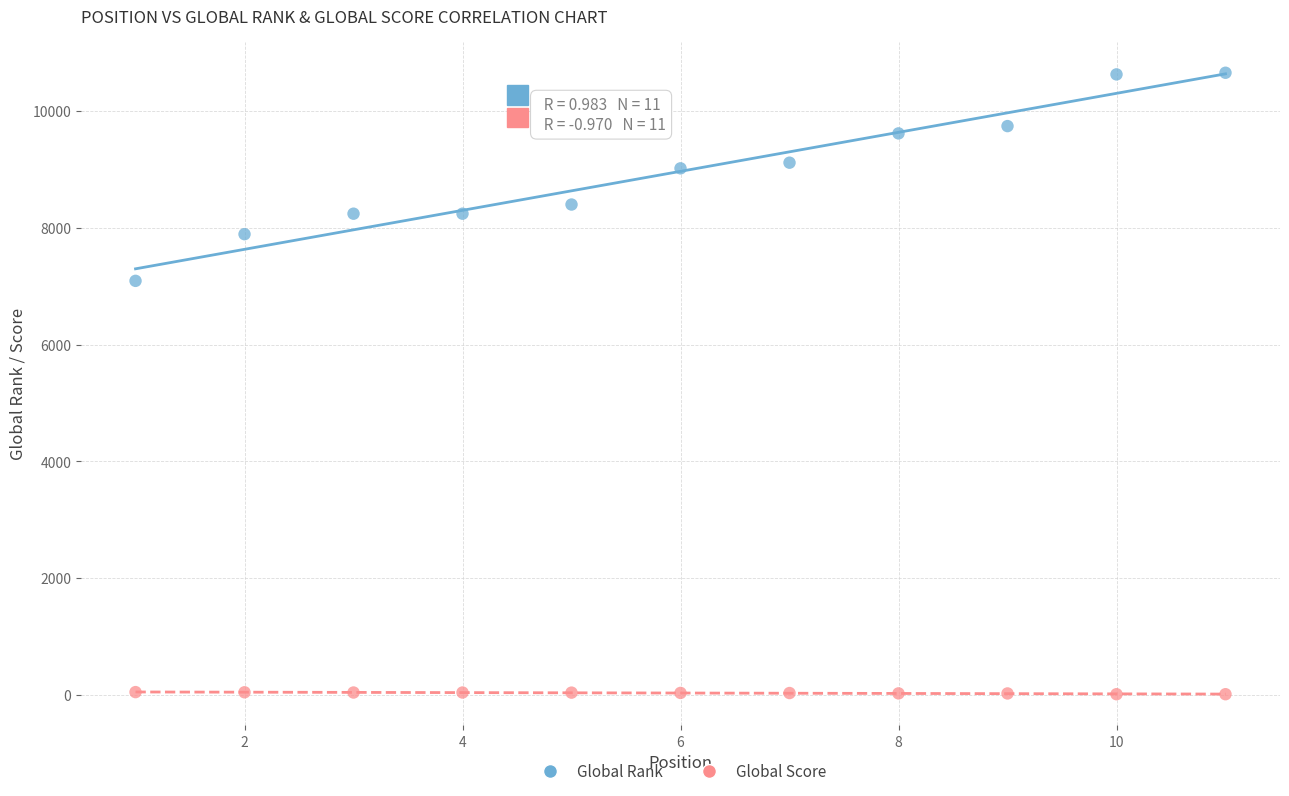

Which series has the largest Y range (max minus min)?

Global Rank